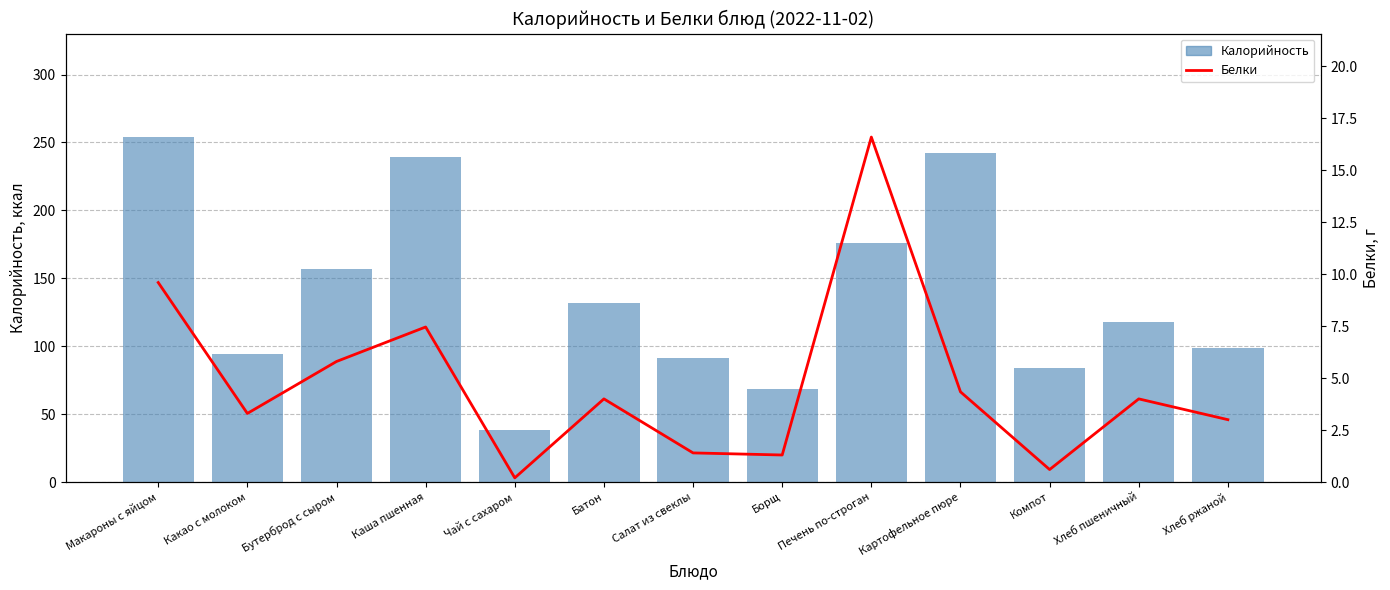

Where does the Калорийность series first go above 118?

Макароны с яйцом